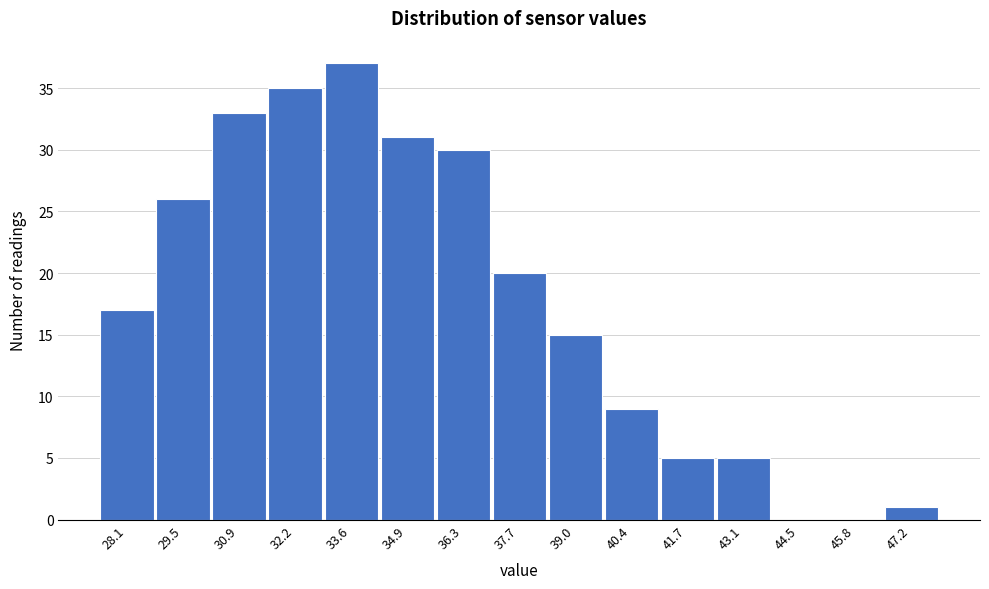

How tall is the bar that spans 31.6 to 32.8 on the x-axis? Neither the bar edges nor the heights are printed on the chart, so give them approximately, as read against the axes.

35